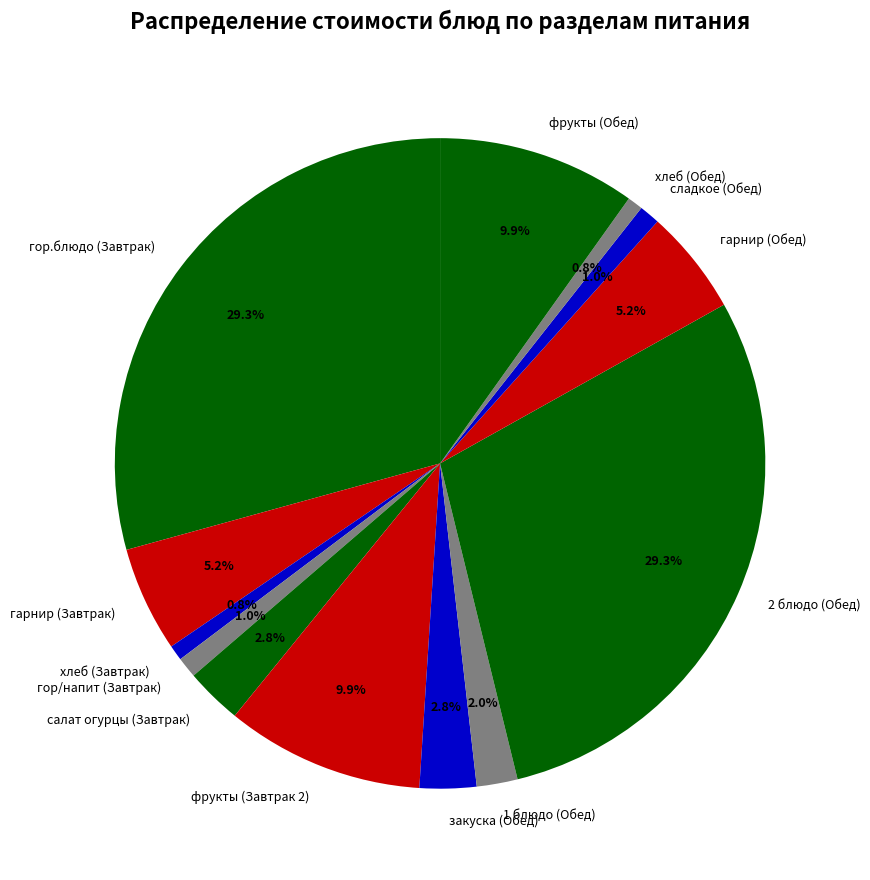

Is it true that закуска (Обед) is 10% of the pie?

False